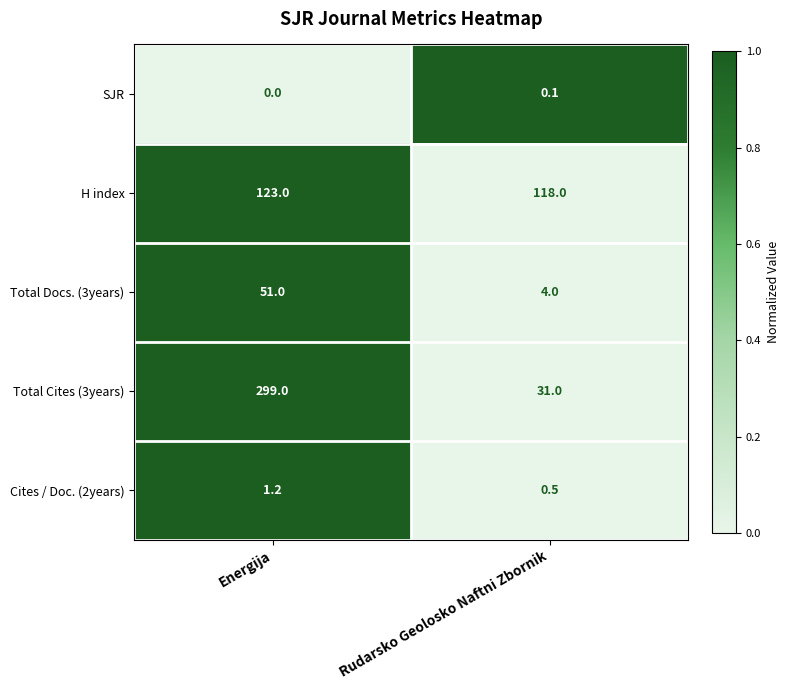

Reading left to right, what are all the values shown in this chart?

SJR: Energija=0.0	Rudarsko Geolosko Naftni Zbornik=0.1
H index: Energija=123.0	Rudarsko Geolosko Naftni Zbornik=118.0
Total Docs. (3years): Energija=51.0	Rudarsko Geolosko Naftni Zbornik=4.0
Total Cites (3years): Energija=299.0	Rudarsko Geolosko Naftni Zbornik=31.0
Cites / Doc. (2years): Energija=1.2	Rudarsko Geolosko Naftni Zbornik=0.5